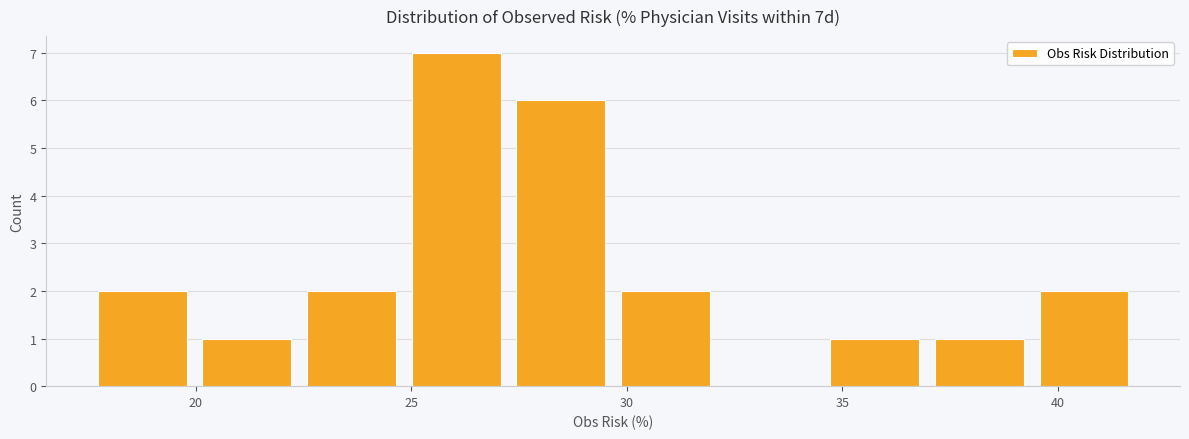

What is the height of the bar covering 39.5 to 42.0 on the x-axis? Neither the bar edges nor the heights are printed on the chart, so give them approximately, as read against the axes.

2